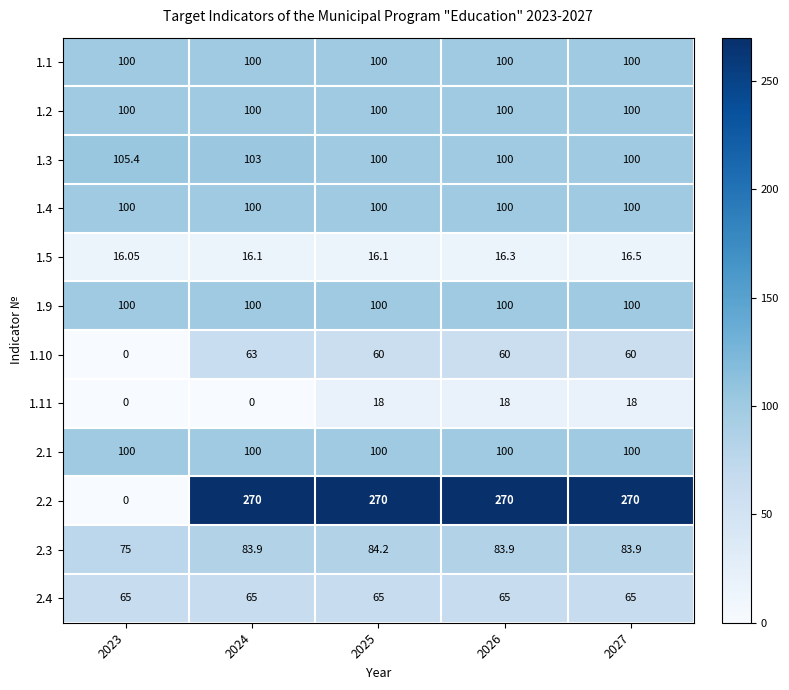

Is the value of 1.4 at 2024 greater than the value of 1.10 at 2023?

Yes